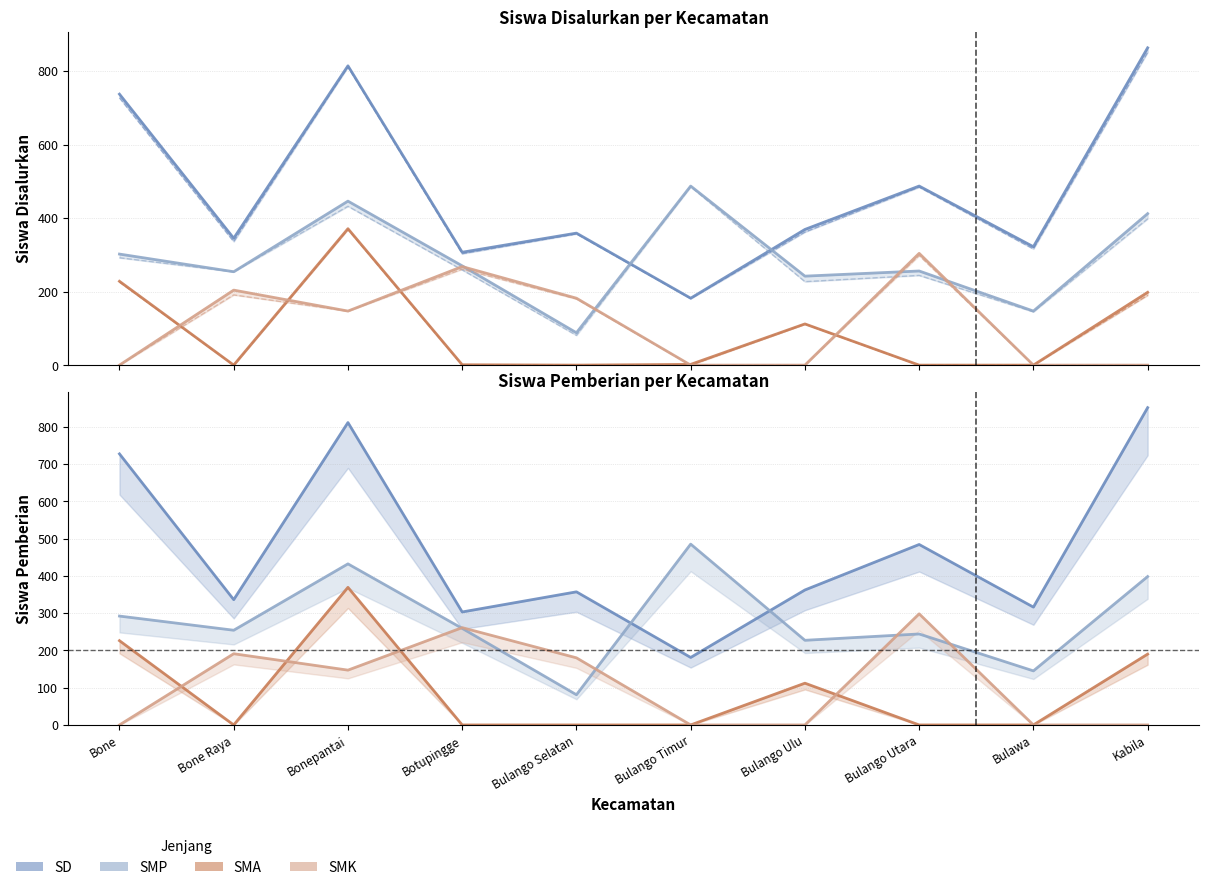

What value does the SMP series have at Botupingge?

259